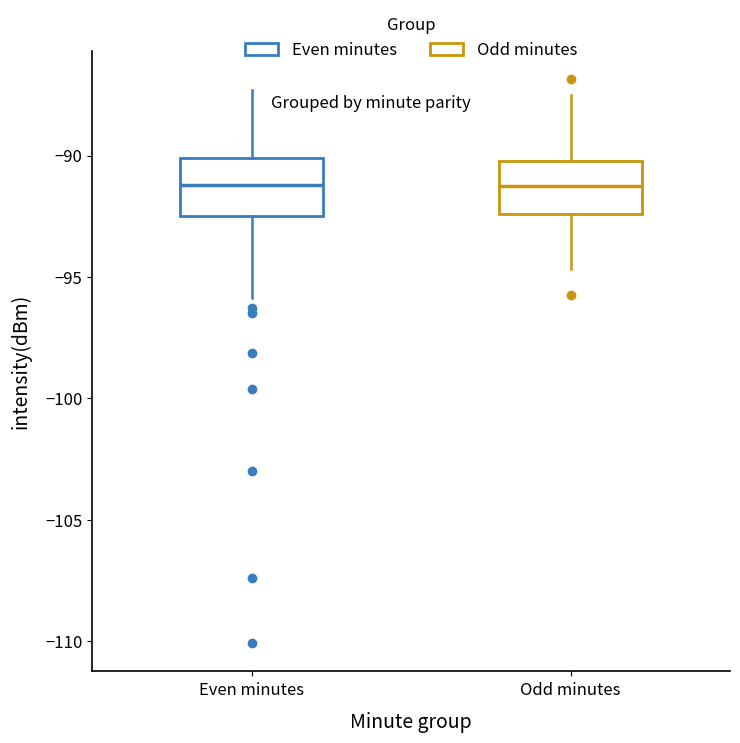

Reading left to right, transcribe this box plot: for each box, give where its median line is, the range the box spans, and where its two whiskers end, as read against the y-axis. The values are not printed on the chart, so give them approximately, as read against the axis.

Even minutes: median -91.0, box -92.5 to -90.0, whiskers -96.0 to -87.5
Odd minutes: median -91.0, box -92.5 to -90.0, whiskers -94.5 to -87.5